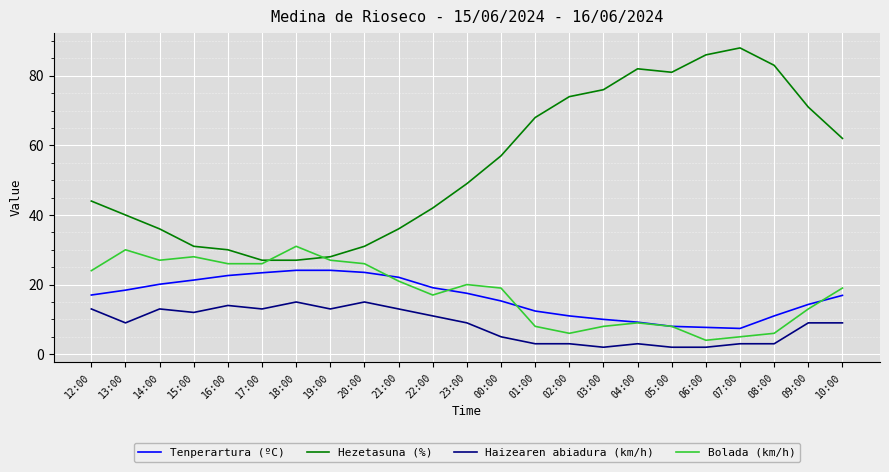

True or false: Hezetasuna (%) and Tenperartura (ºC) cross at least once.

False